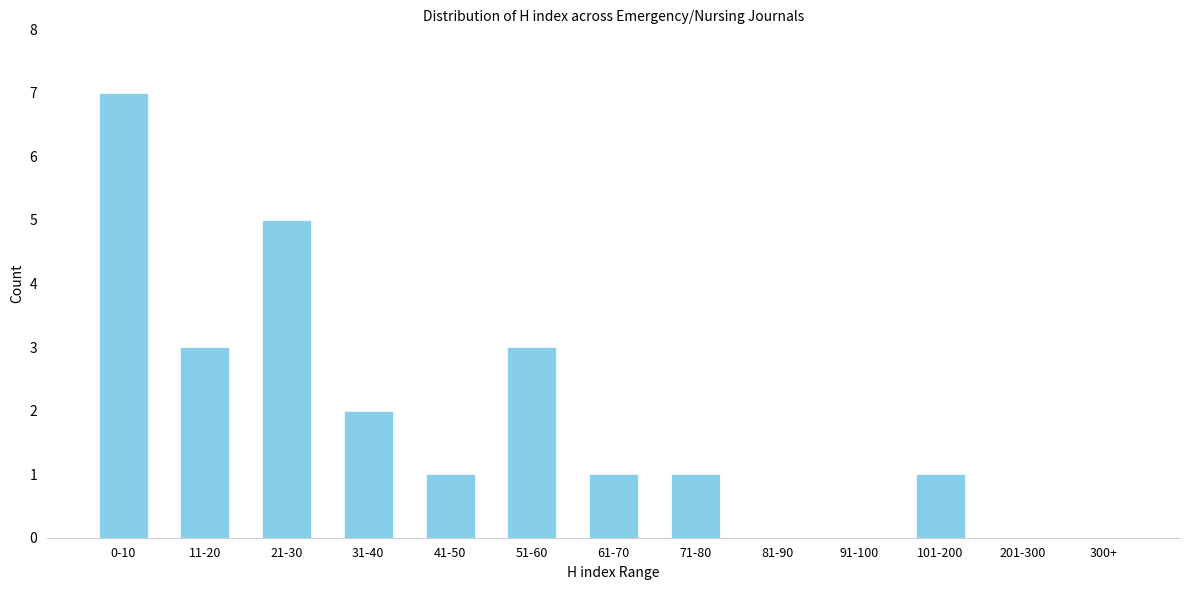

Reading left to right, what are all the values shown in this chart?

0-10=7	11-20=3	21-30=5	31-40=2	41-50=1	51-60=3	61-70=1	71-80=1	81-90=0	91-100=0	101-200=1	201-300=0	300+=0